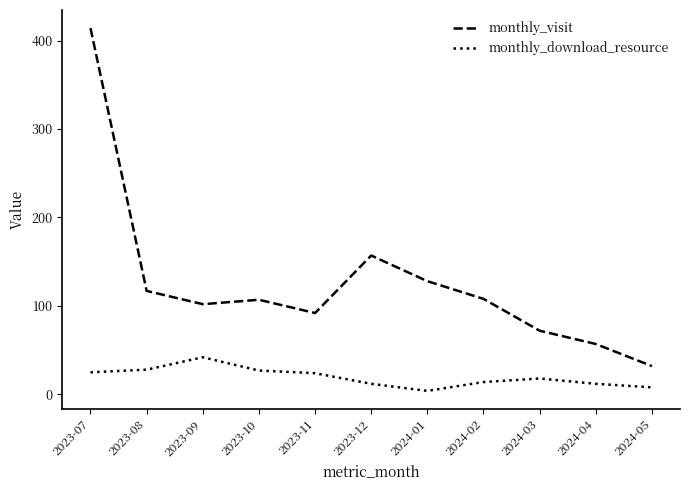

At which category is the sum across all series the highest?

2023-07